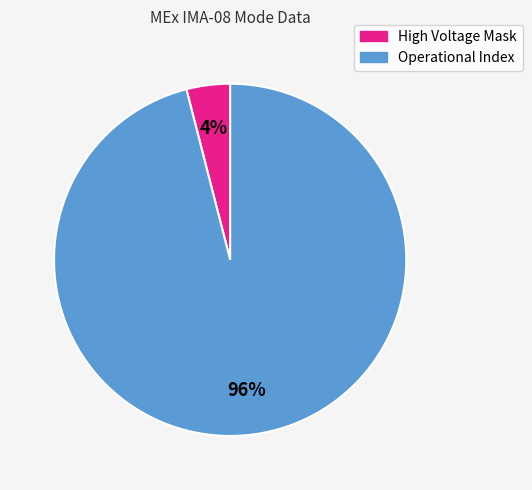

Do Operational Index and High Voltage Mask together represent more than half of the pie?

Yes